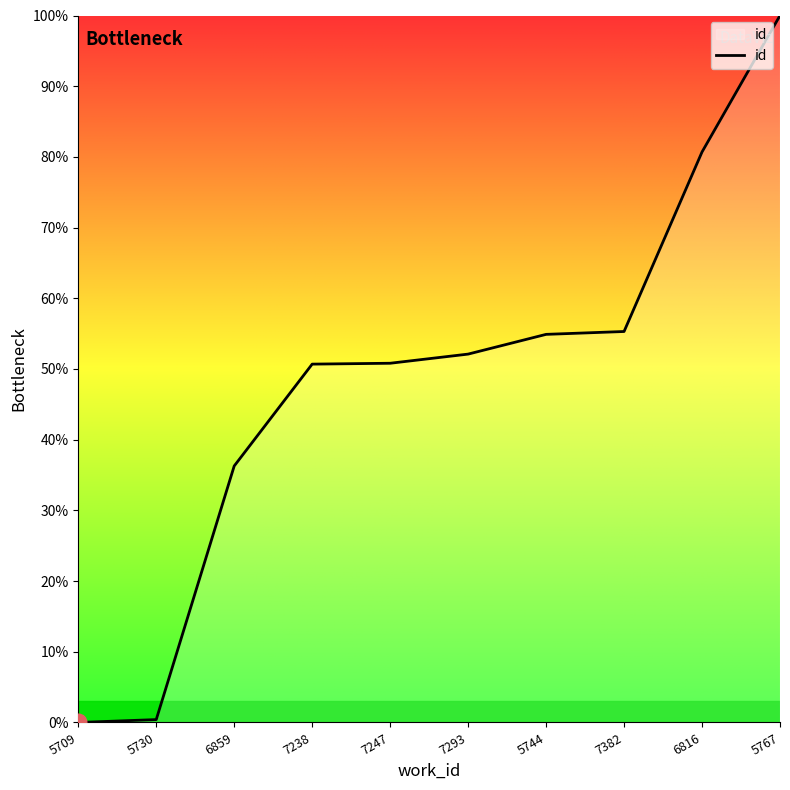

Between 7238 and 6816, which is larger?

6816